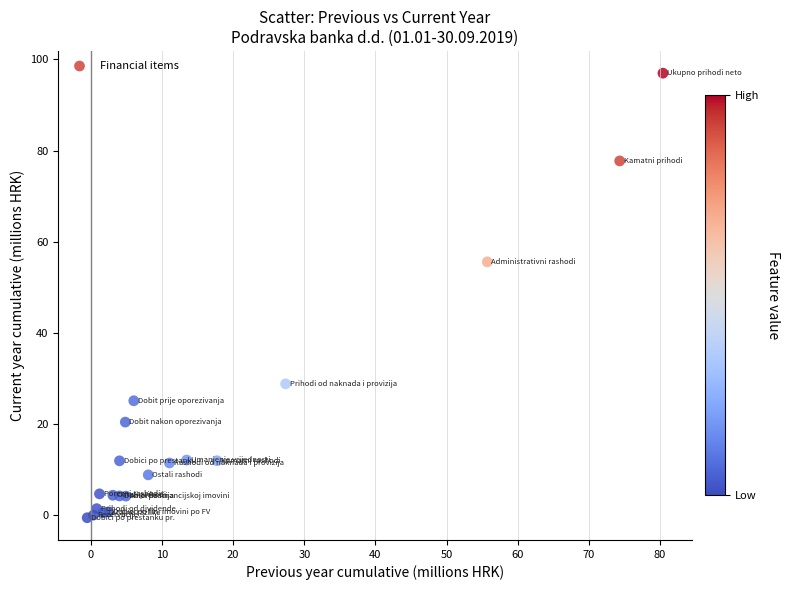

What Y value in the scatter plot is closest to 48?

55.6